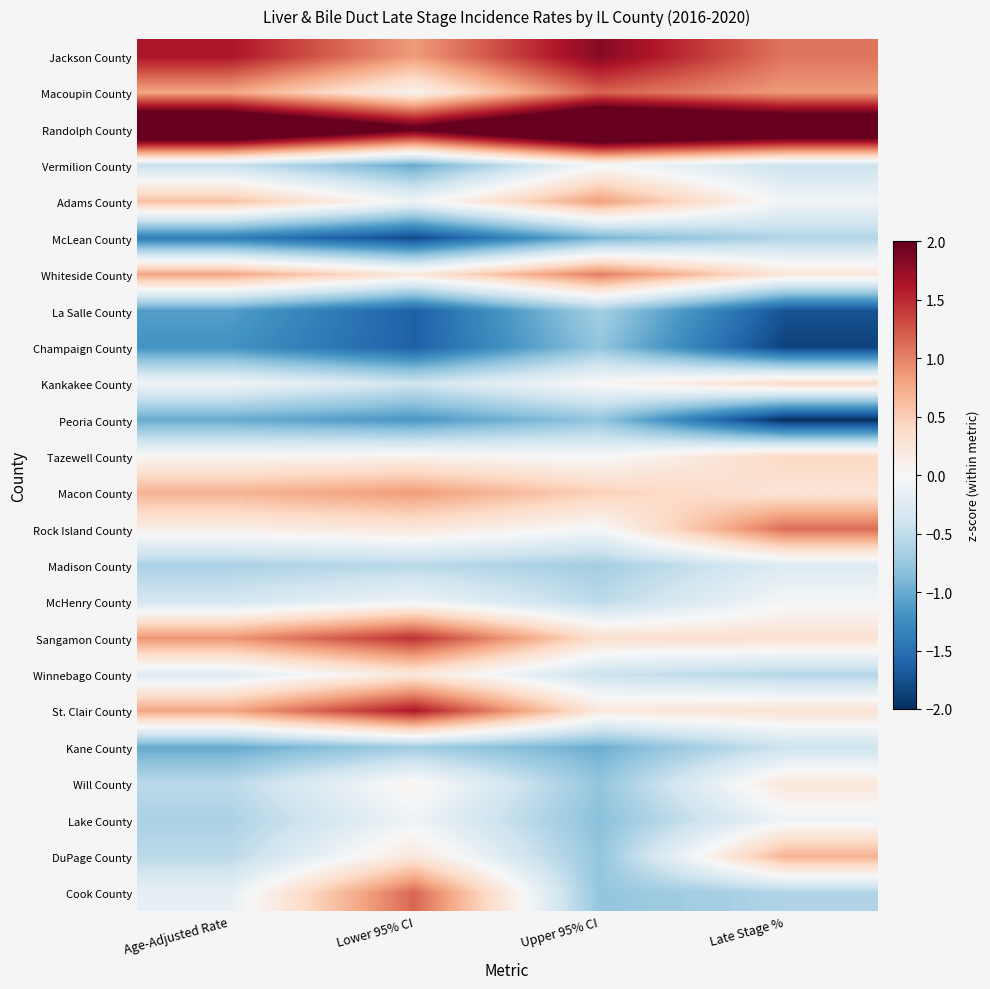

At which category does the chart reach its minimum across all series?

Late Stage %